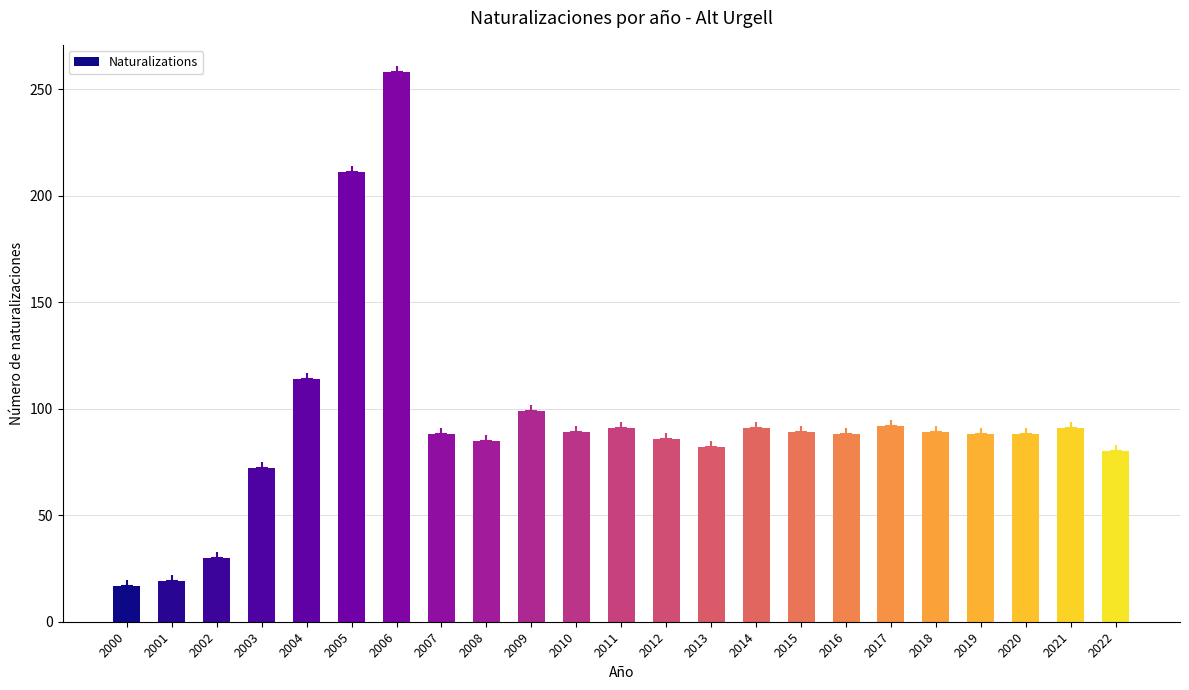

How many data points are less than 88?

8